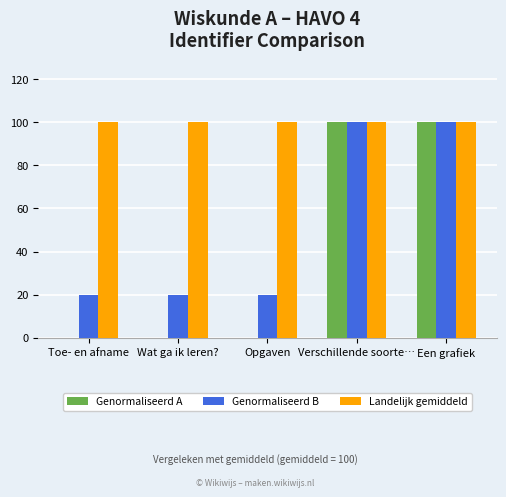

What is the total value across all series at Verschillende soorte…?

300